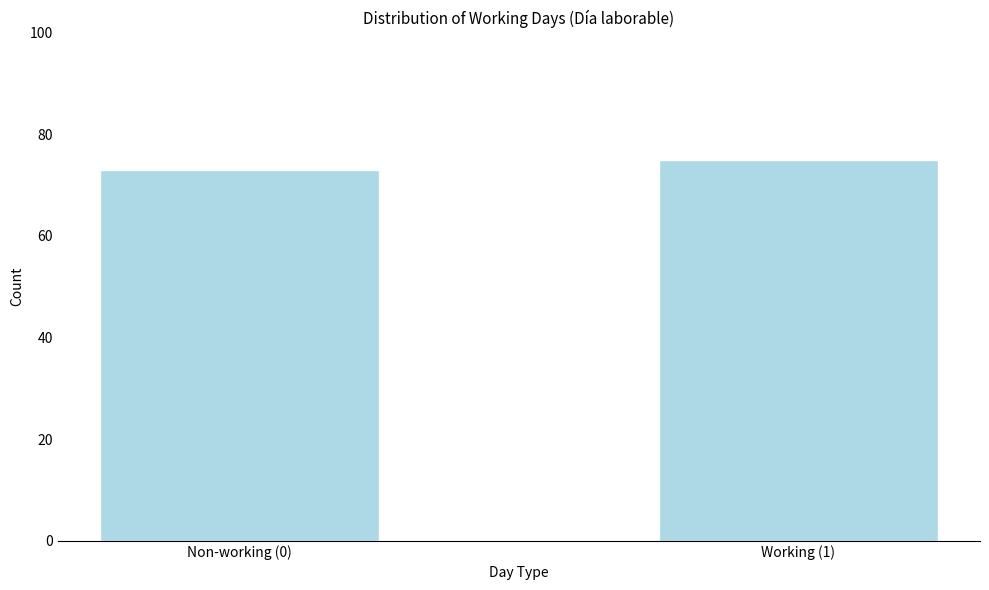

Reading right to left, list all the values displayed in this chart.

75	73